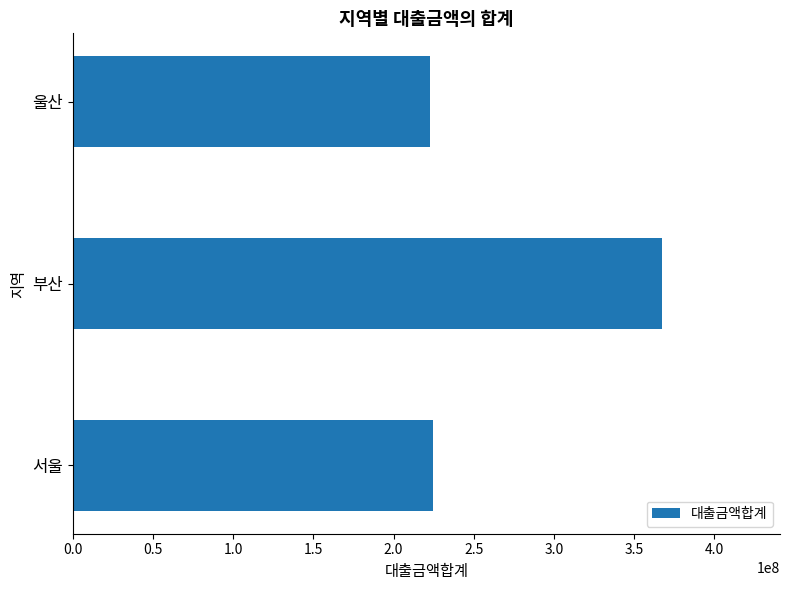

Reading bottom to top, transcribe all the data shown in this chart.

224600000	367600000	222500000